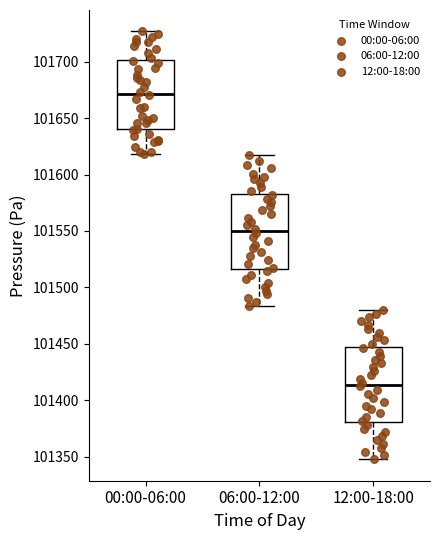

Where does the median line of the box for 00:00-06:00 sit on the y-axis? The values are not printed on the chart, so give them approximately, as read against the axis.

101670